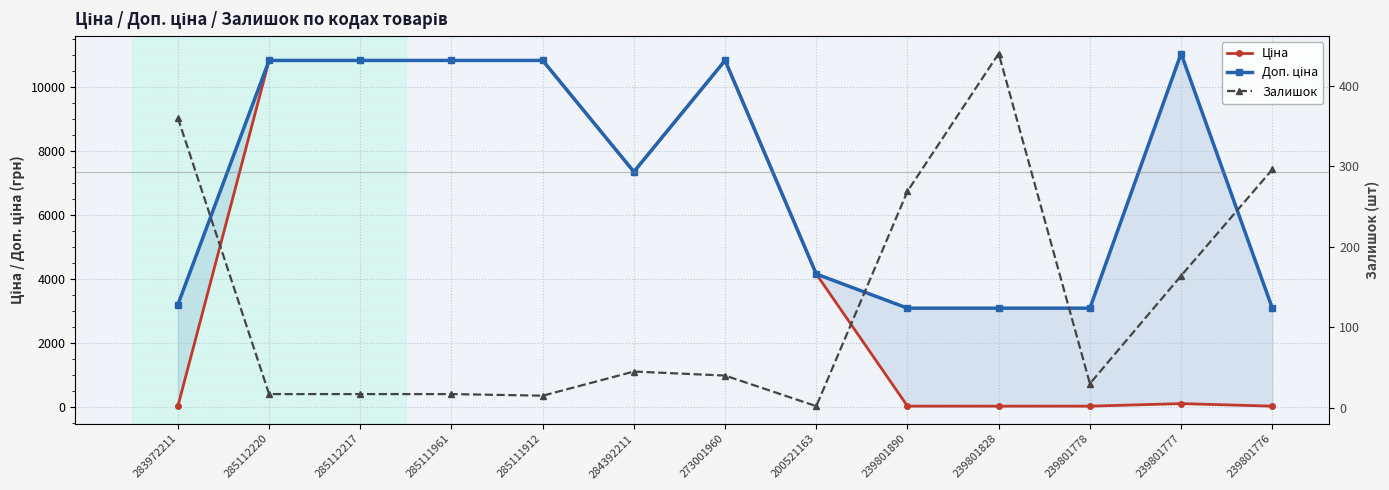

What is the difference between the maximum and minimum values in the Доп. ціна series?

7960.0